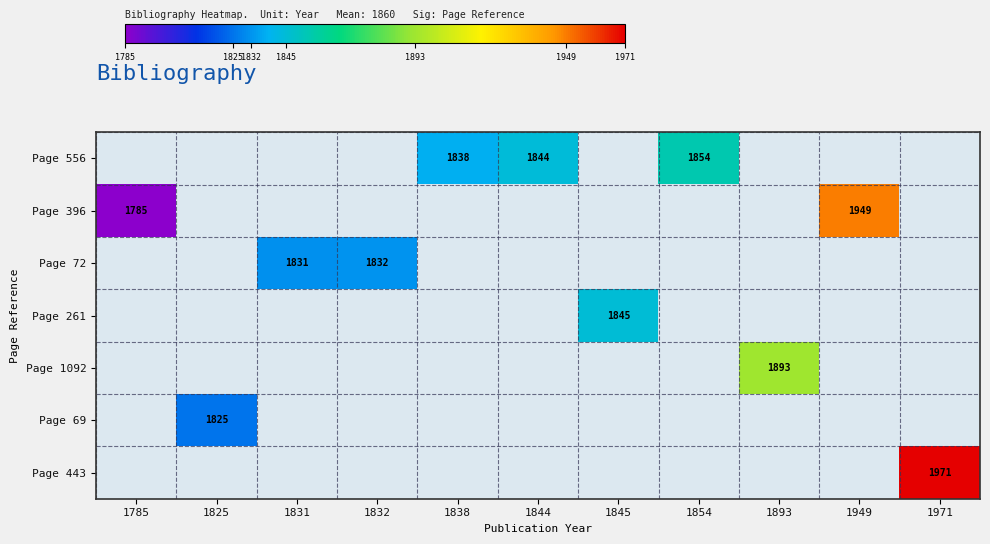

The Page 396 series shows 1949 at 1949. True or false?

True